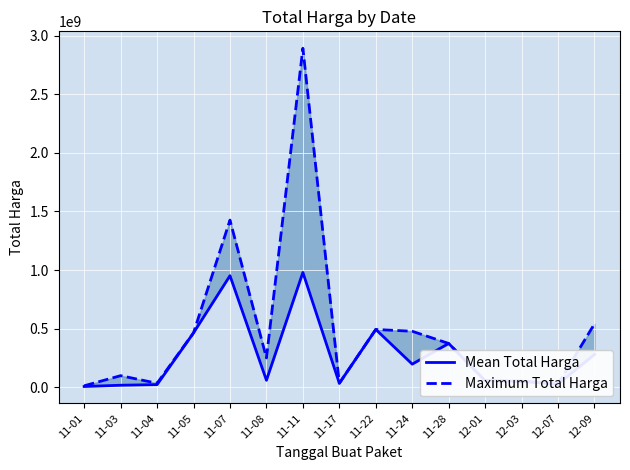

At which label does Mean Total Harga reach its peak?

11-11